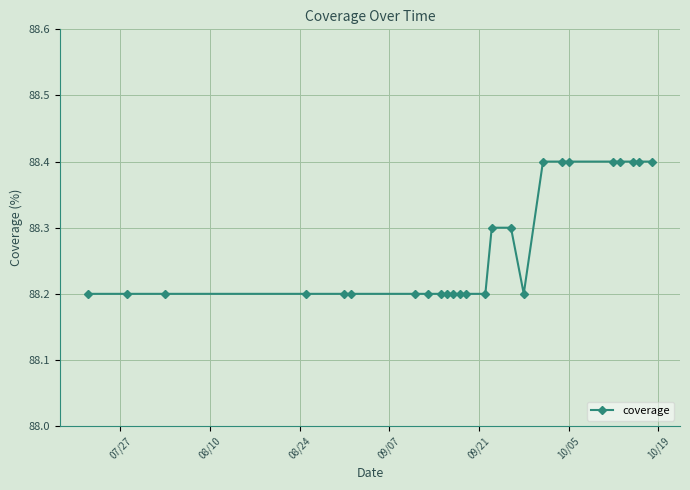

Reading left to right, list all the values displayed in this chart.

88.2	88.2	88.2	88.2	88.2	88.2	88.2	88.2	88.2	88.2	88.2	88.2	88.2	88.2	88.3	88.3	88.2	88.4	88.4	88.4	88.4	88.4	88.4	88.4	88.4